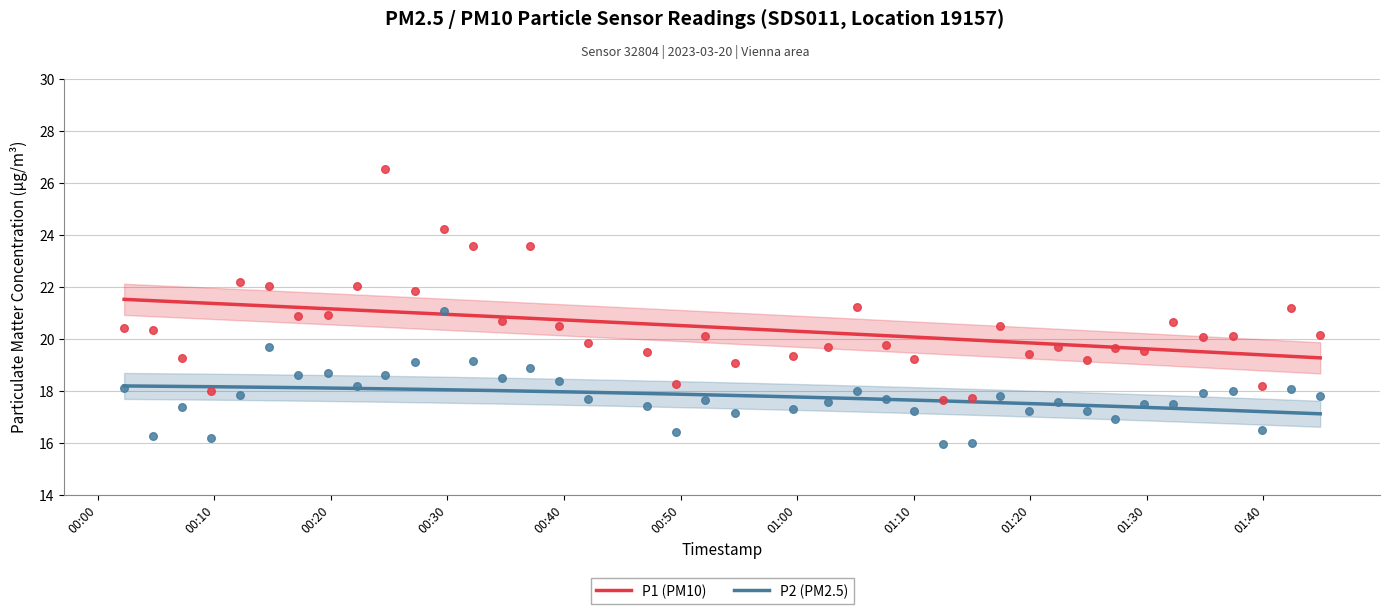

Is the value of P1 at 2023-03-20T00:27:12 greater than the value of P2 at 2023-03-20T00:02:16?

Yes